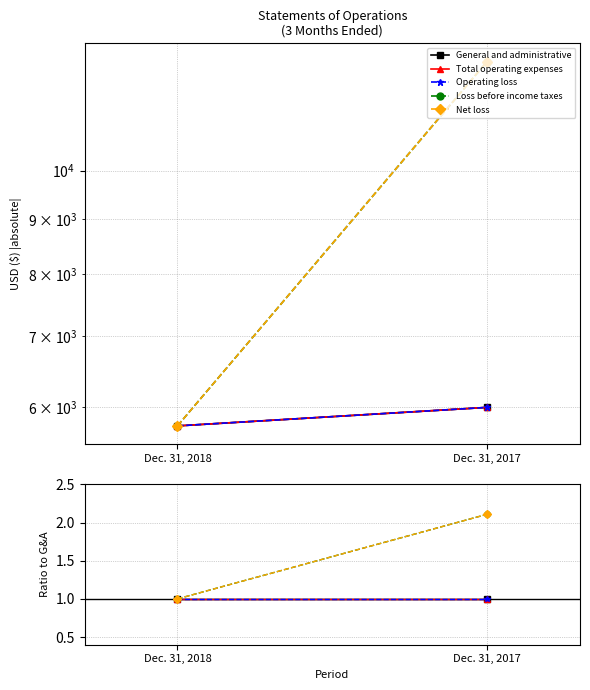

Reading left to right, transcribe all the data shown in this chart.

General and administrative: 1.0	1.0
Total operating expenses: 1.0	1.0
Operating loss: 1.0	1.0
Loss before income taxes: 1.0	2.1
Net loss: 1.0	2.1